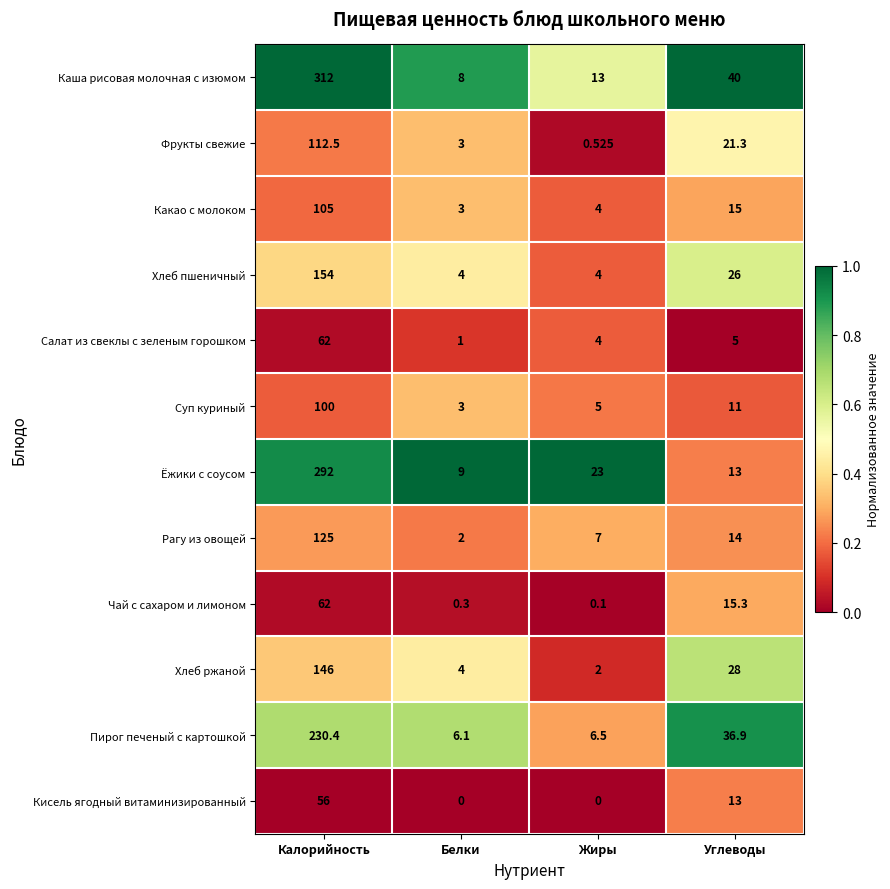

List the labels in order of Пирог печеный с картошкой value, largest first.

Калорийность, Углеводы, Жиры, Белки